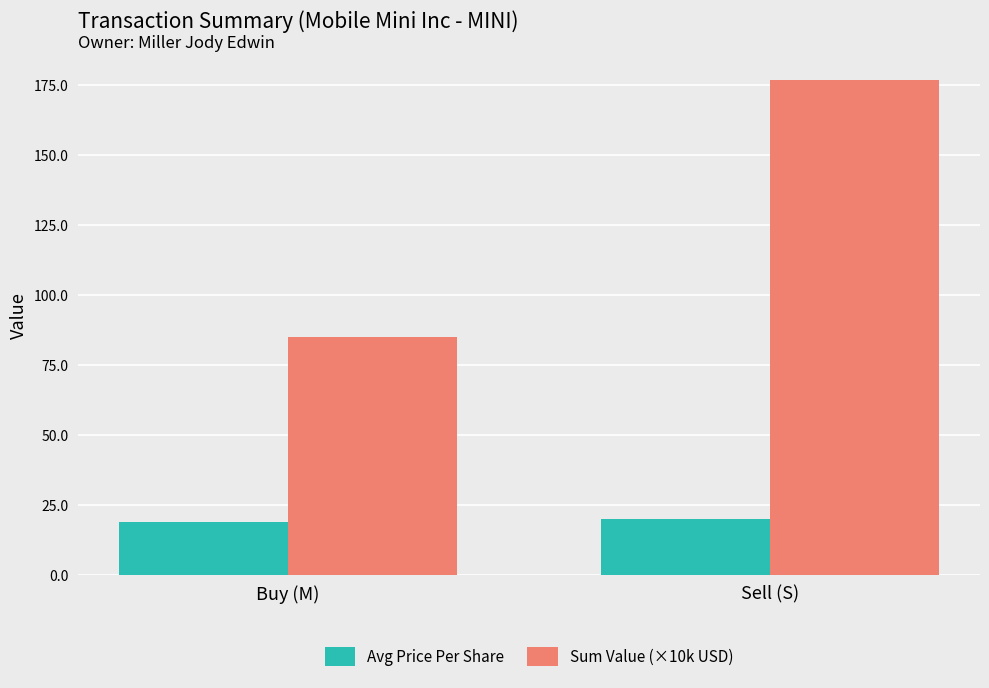

List the series in order of their overall mean, highest first.

Sum Value (×10k USD), Avg Price Per Share